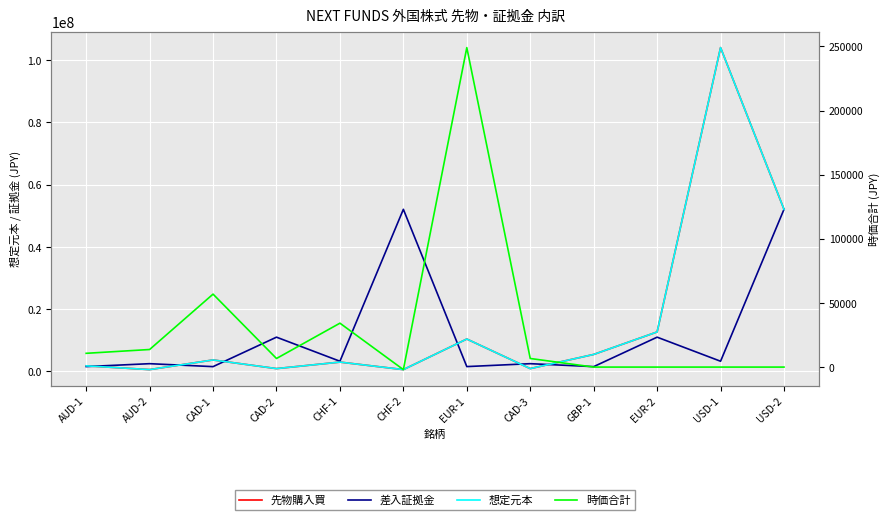

List the series in order of their peak value, highest first.

先物購入買, 想定元本, 差入証拠金, 時価合計